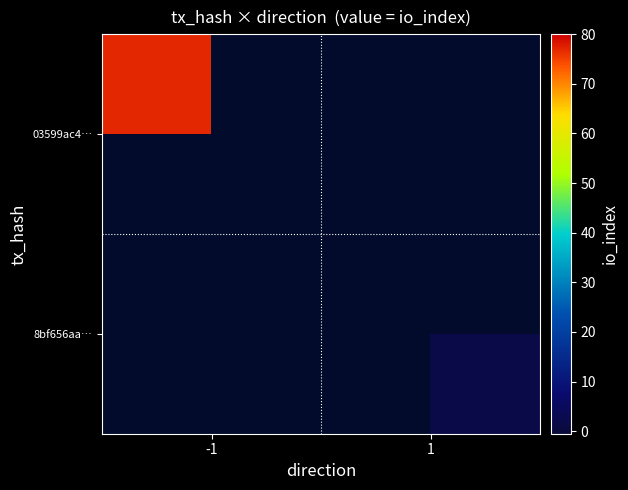

How many distinct data groups are displayed?

2